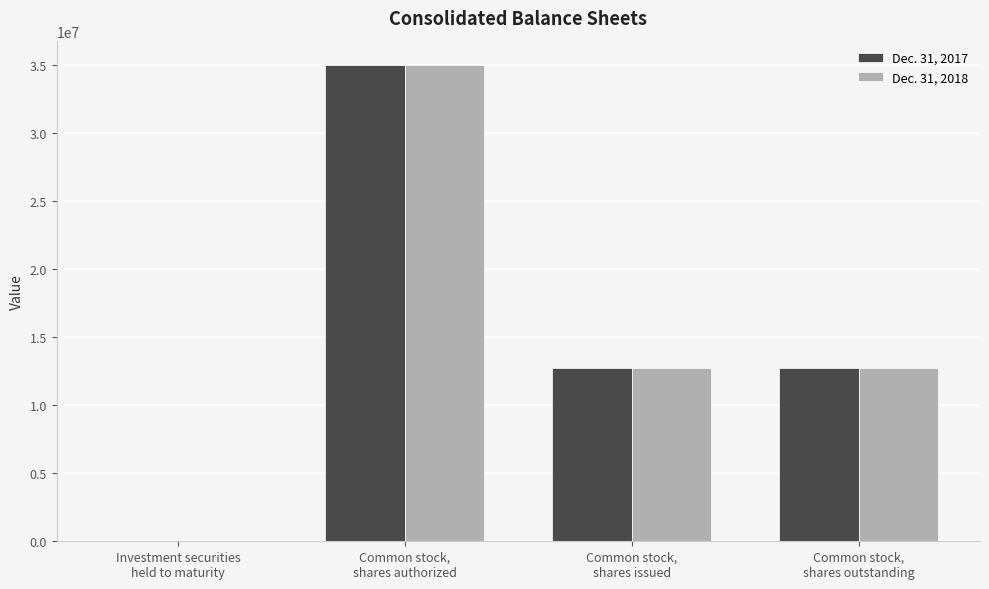

Is the value of Dec. 31, 2017 at Investment securities
held to maturity greater than the value of Dec. 31, 2018 at Common stock,
shares authorized?

No